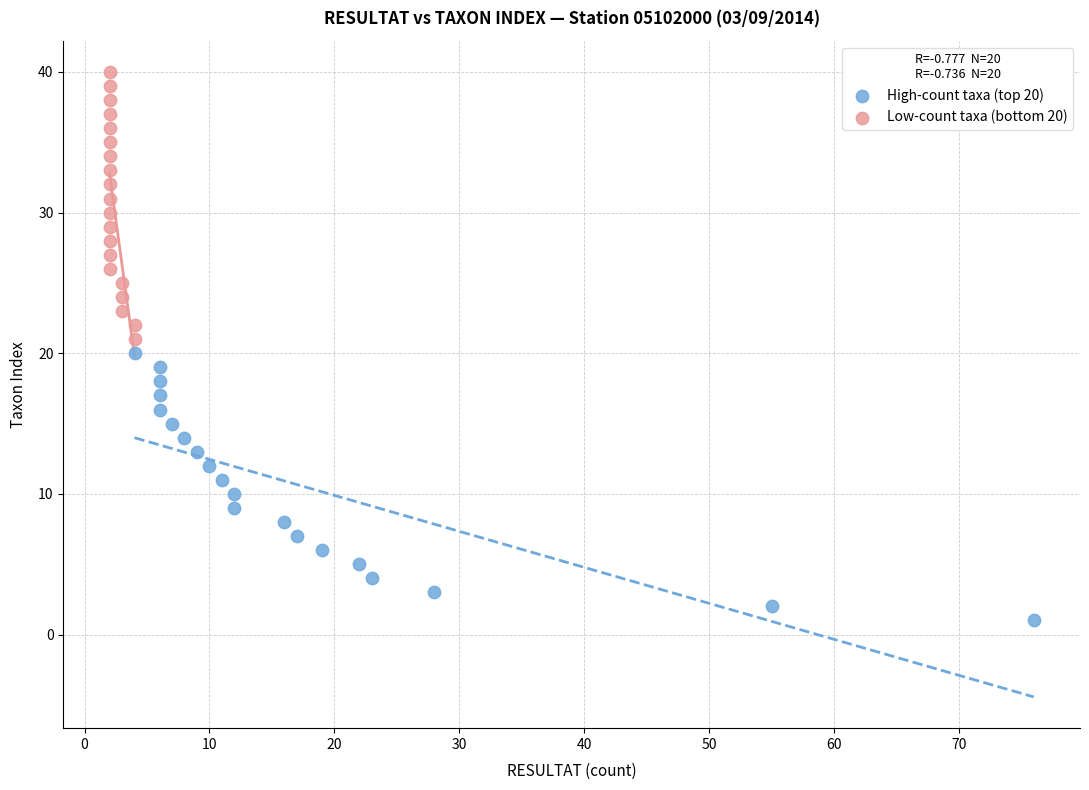

Which series reaches the maximum Y coordinate?

Low-count taxa (bottom 20)